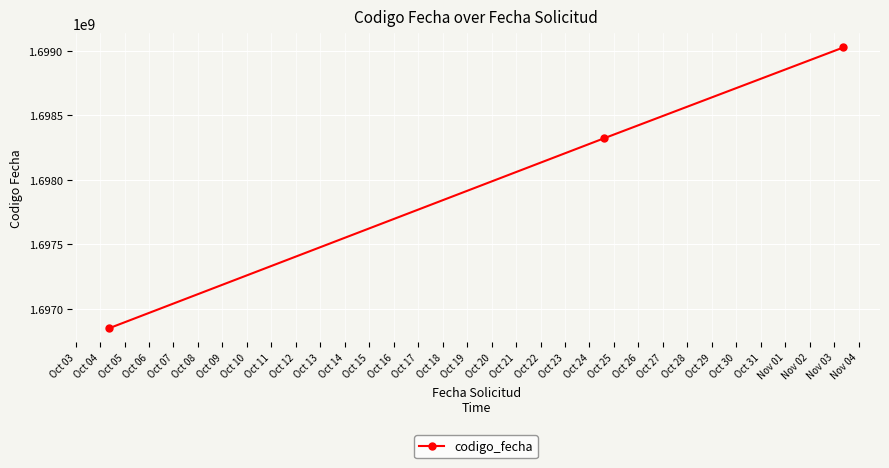

Does the chart have visible grid lines?

Yes